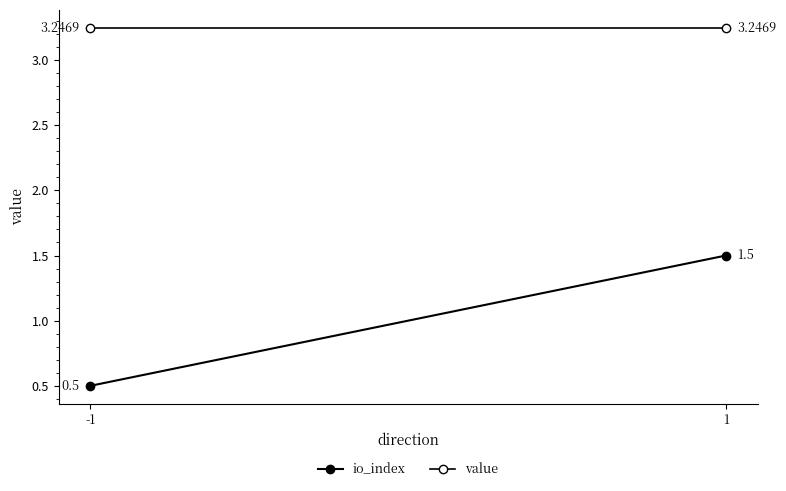

What is the sum of all value values?

6.5